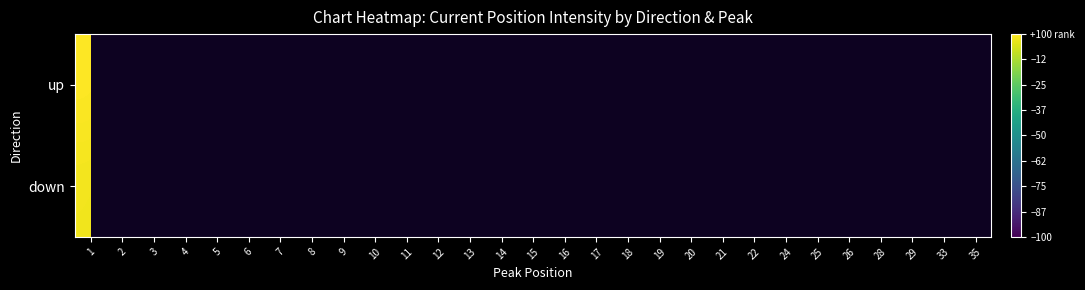

True or false: down has a value of 136.8 at 1.

False